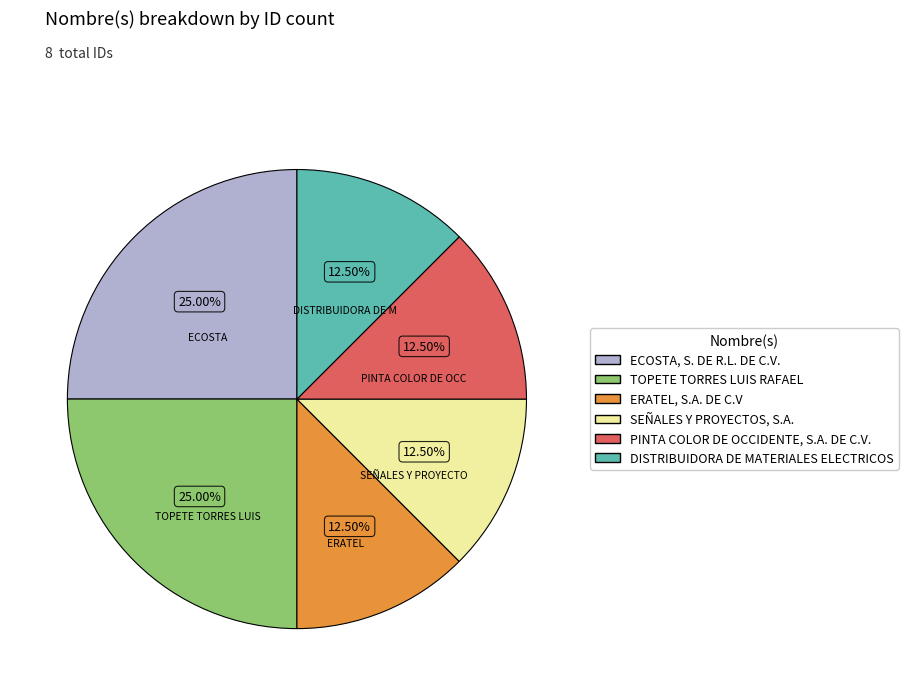

Combined, do ERATEL, S.A. DE C.V and SEÑALES Y PROYECTOS, S.A. account for over 50%?

No